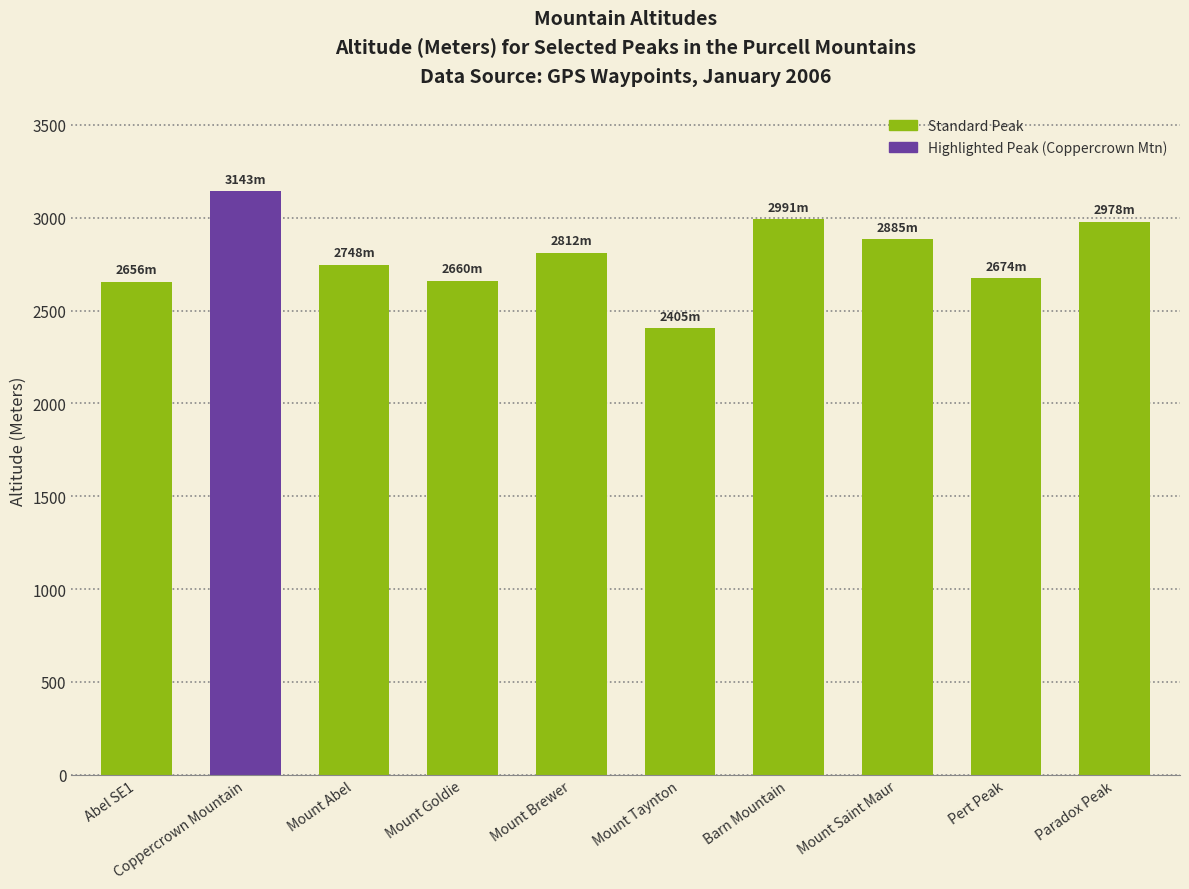

What is the average value?

2795